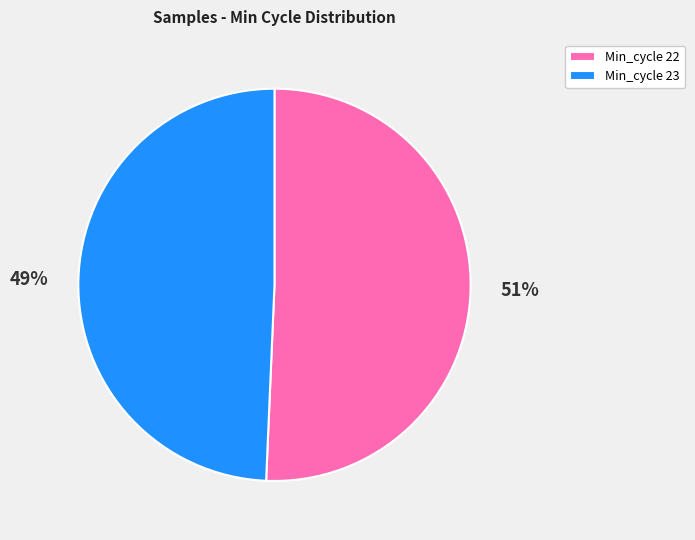

Does any single category account for the majority?

Yes